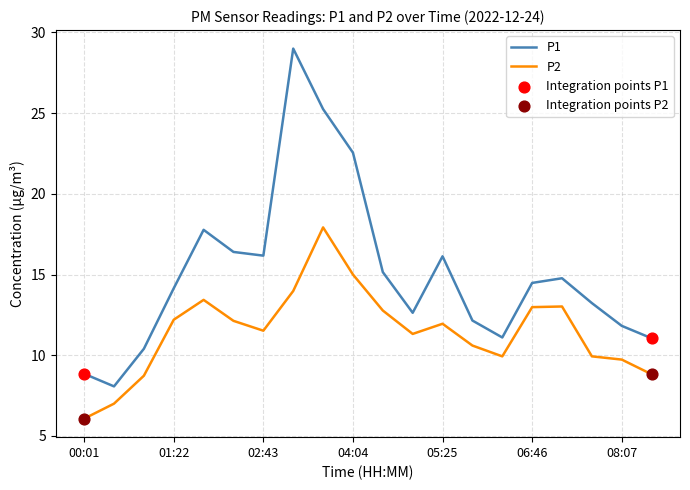

Which series has the largest total across all categories?

P1